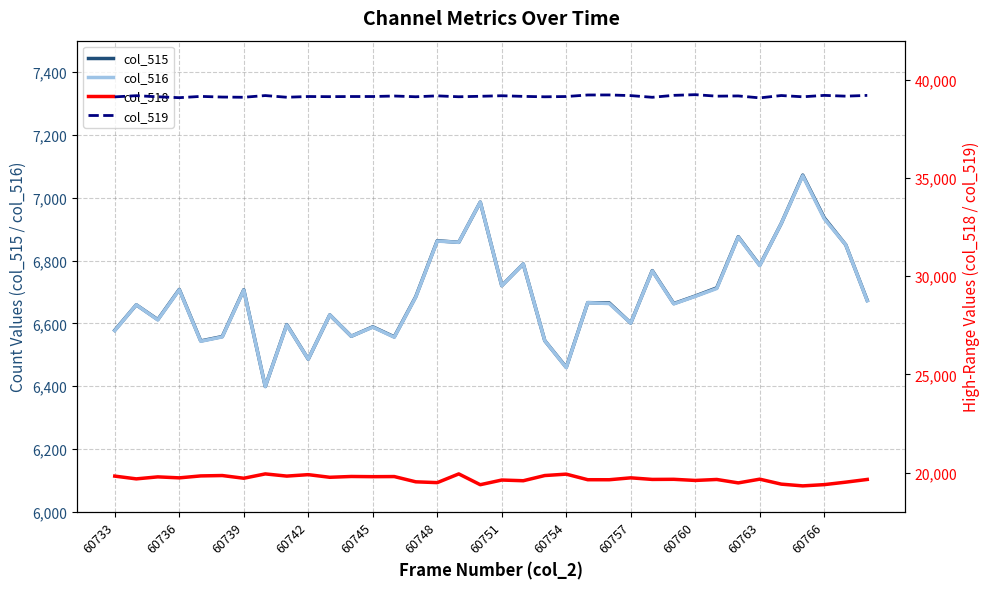

What is the minimum value for col_516?

6399